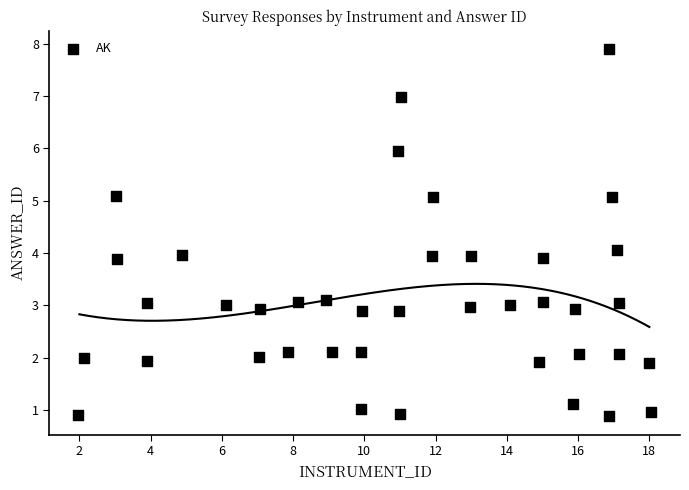

What is the range of Y values (max minus min)?

7.0